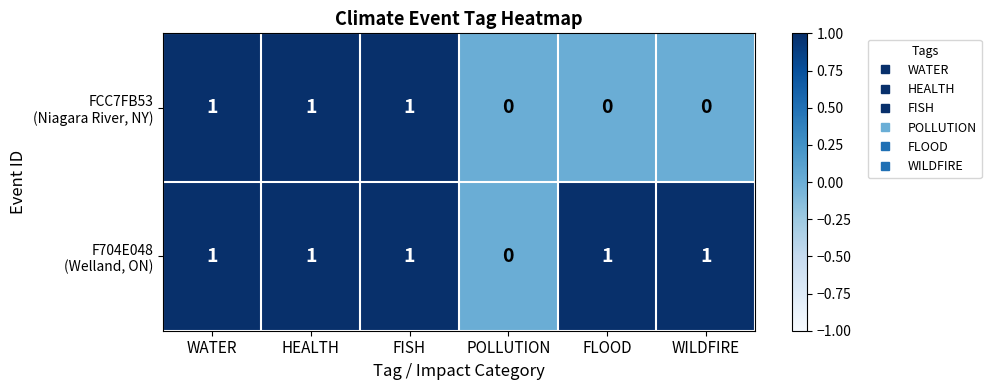

Count the number of categories in the chart.

6